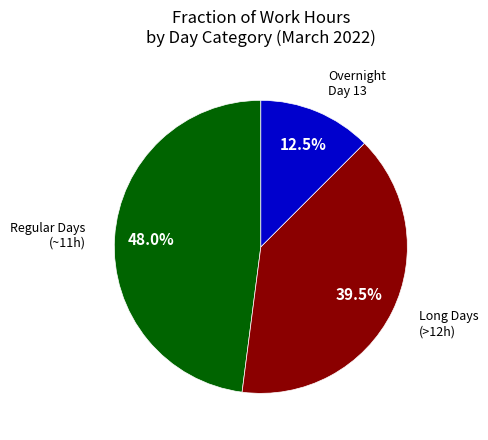

Is there any slice that represents more than half of the pie?

No